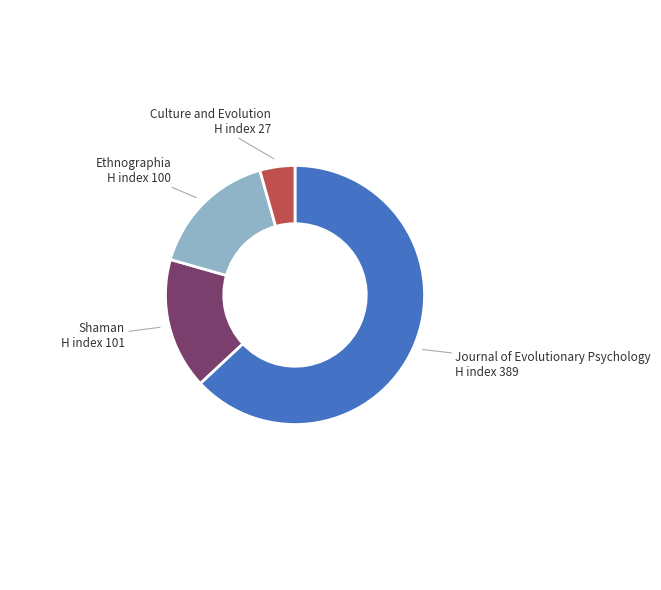

How many segments does this pie chart have?

4